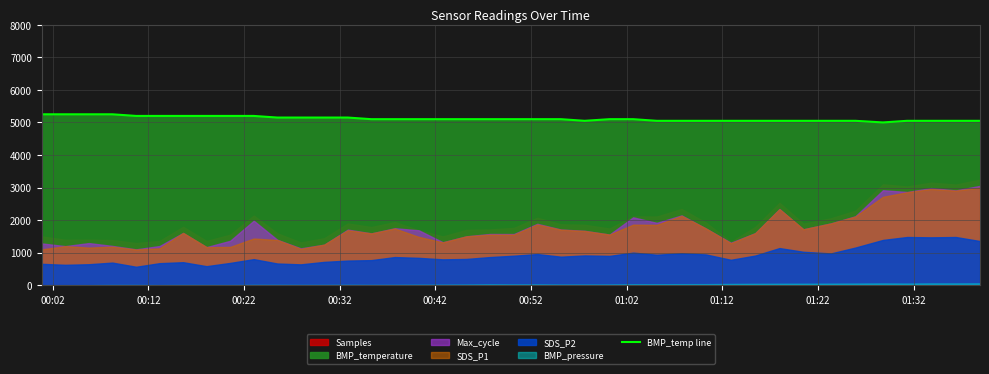

What is the lowest value of the BMP_temp line series?

5000.0